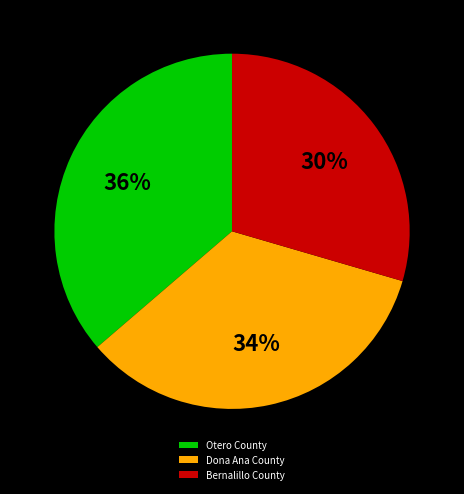

To the nearest percent, what is the average slice percentage?

33%